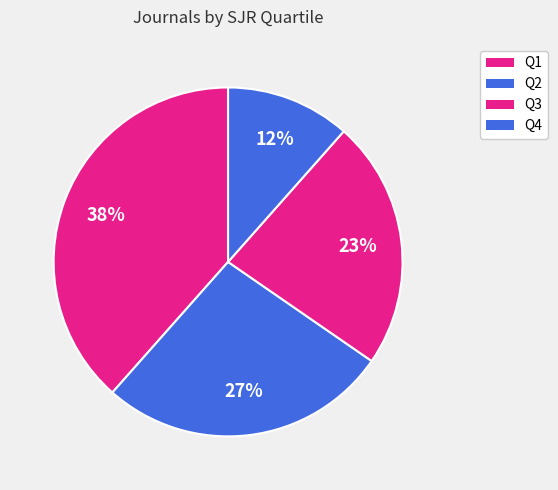

To the nearest percent, what percentage of the pie is Q3?

23%